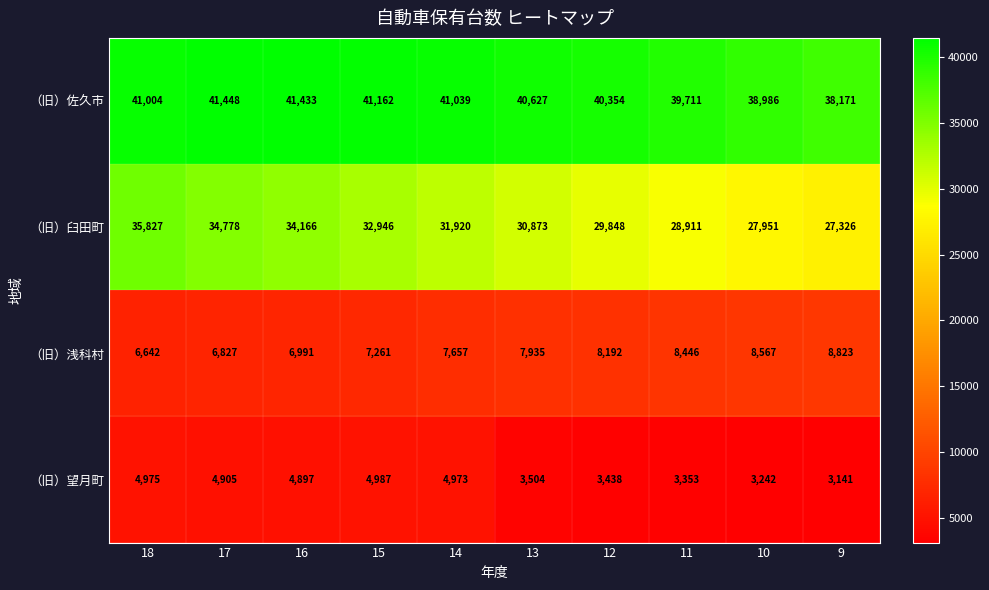

List the series in order of their peak value, highest first.

（旧）佐久市, （旧）臼田町, （旧）浅科村, （旧）望月町